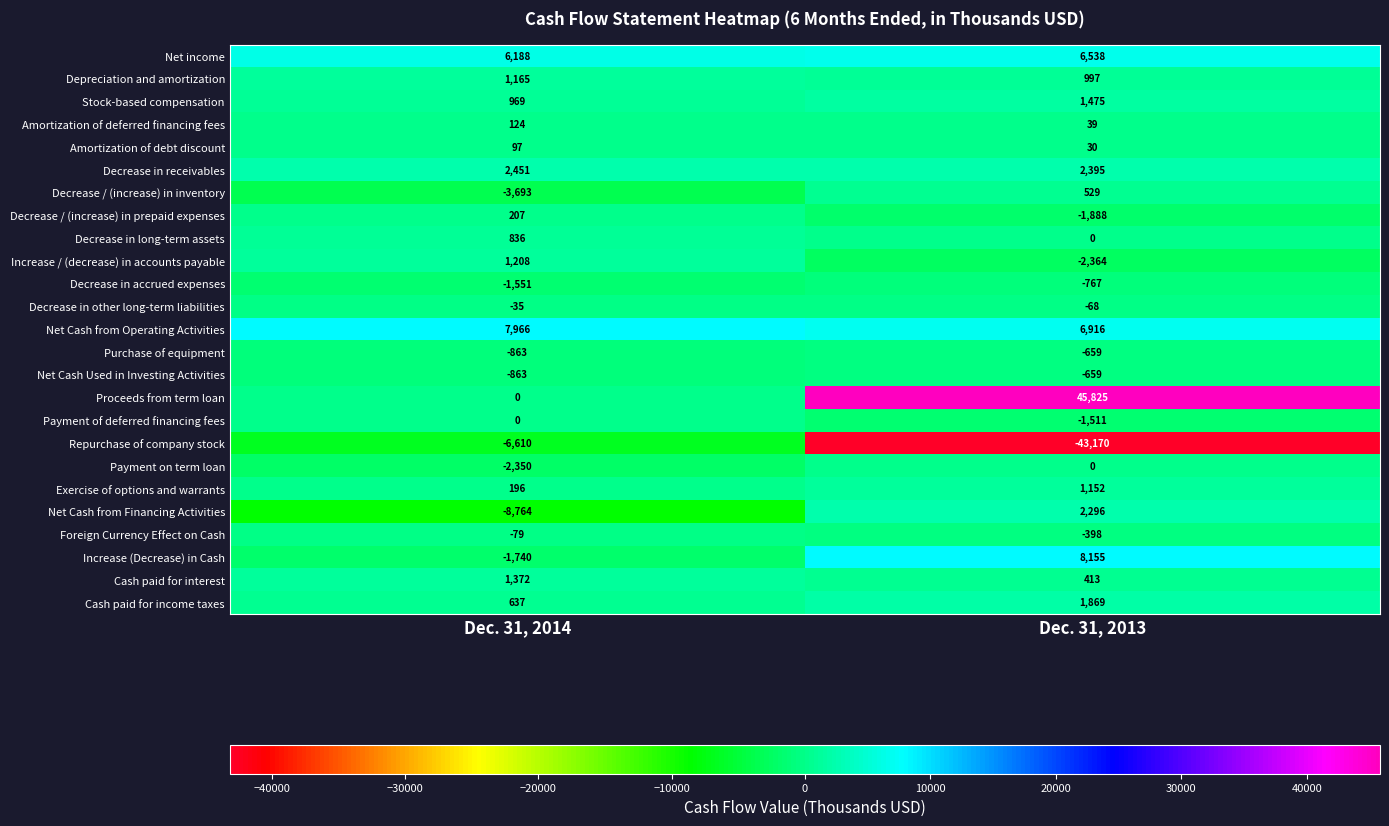

At which category is the sum across all series the highest?

Dec. 31, 2013